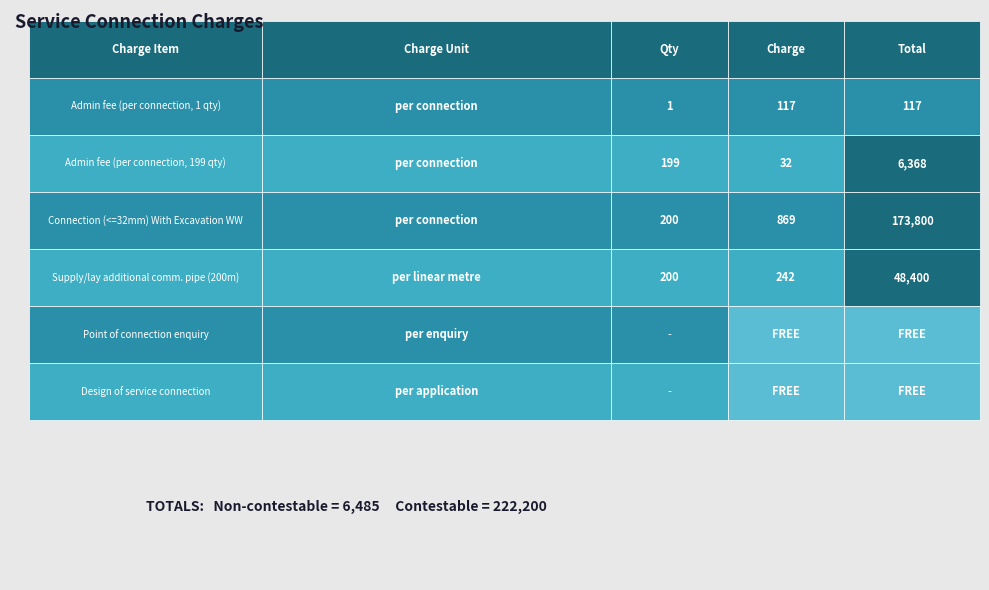

Reading left to right, extract all data points from this chart.

Admin fee (per connection, 1 qty): 0	1	117	117
Admin fee (per connection, 199 qty): 0	199	32	6368
Connection (<=32mm) With Excavation WW: 0	200	869	173800
Supply/lay additional comm. pipe (200m): 0	200	242	48400
Point of connection enquiry: 0	0	0	0
Design of service connection: 0	0	0	0